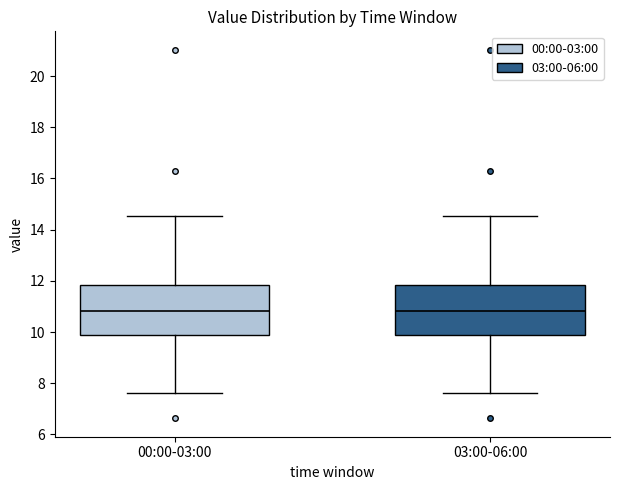

Reading left to right, read every box against the y-axis: the position of its median line, the range the box covers, and the ends of its whiskers. The values are not printed on the chart, so give them approximately, as read against the axis.

00:00-03:00: median 10.8, box 9.8 to 11.8, whiskers 7.6 to 14.6
03:00-06:00: median 10.8, box 9.8 to 11.8, whiskers 7.6 to 14.6